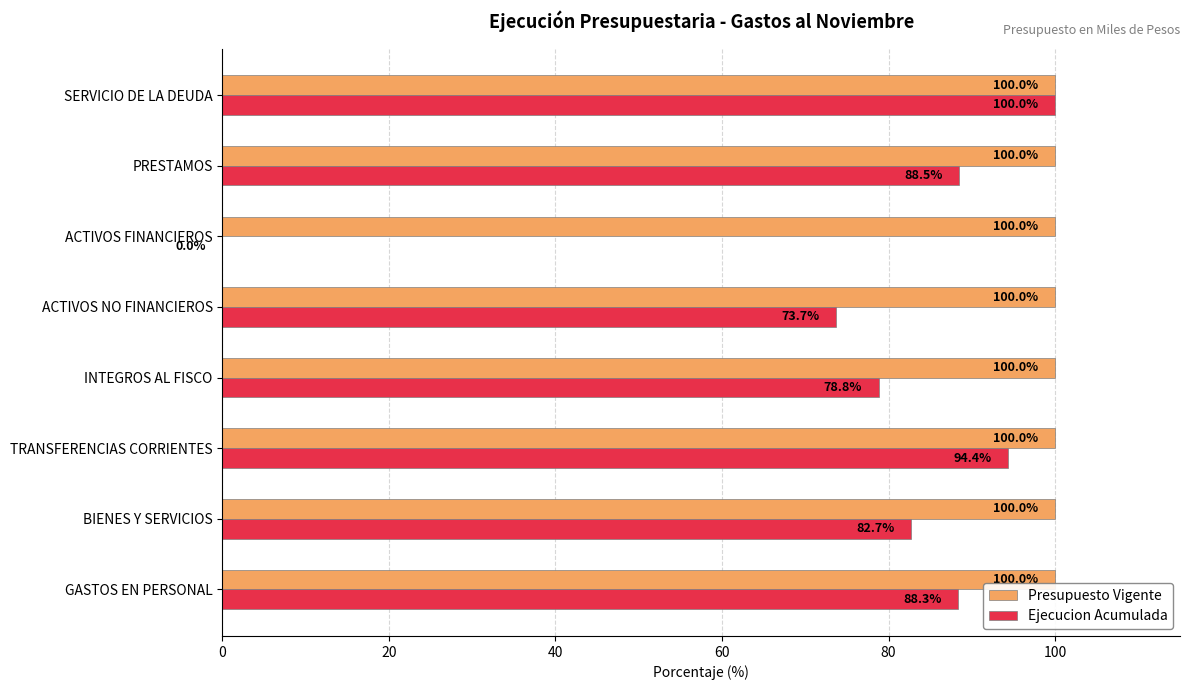

True or false: Ejecucion Acumulada has a value of 88.3 at GASTOS EN PERSONAL.

True